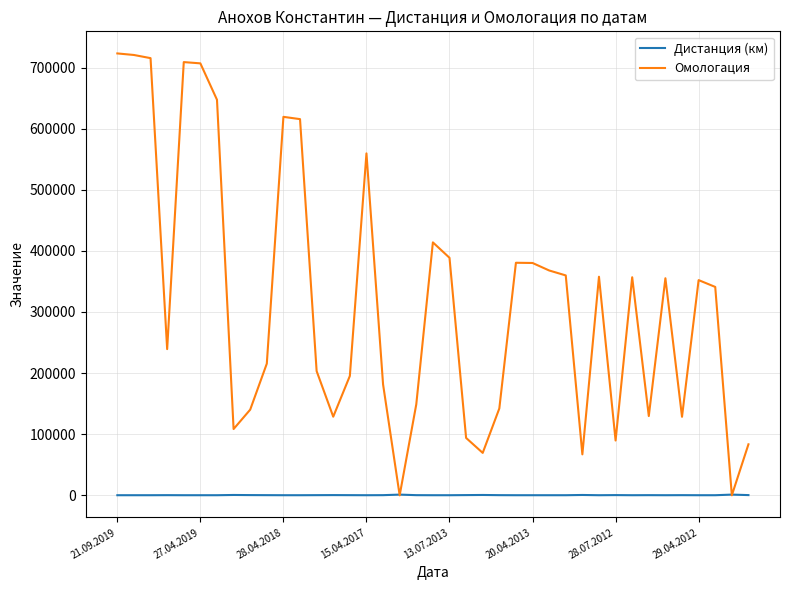

Which series has the widest spread of values?

Омологация